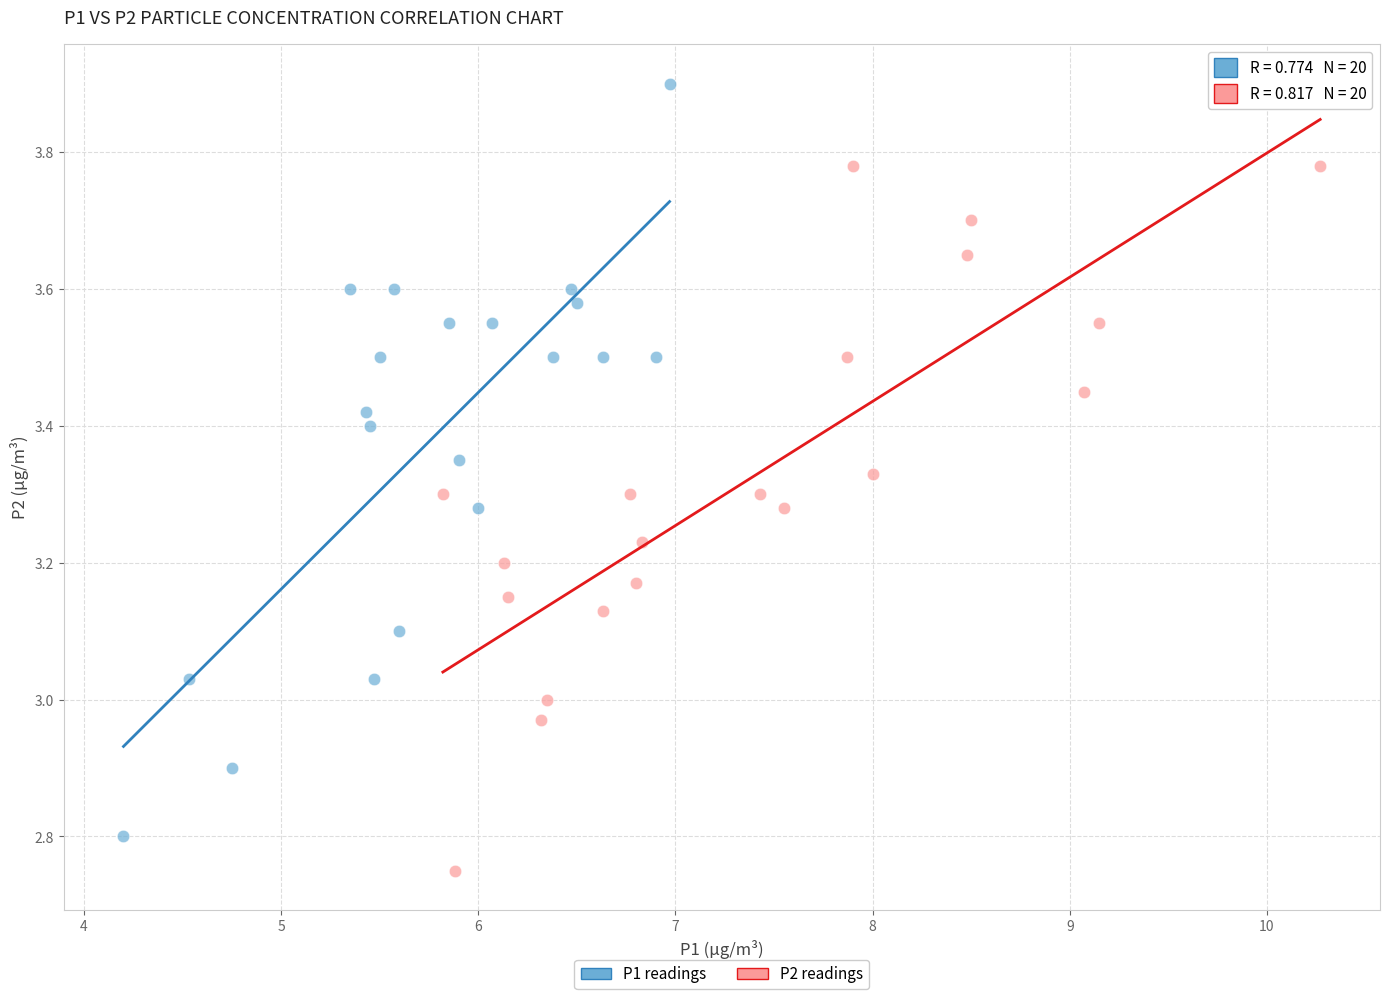

Which series contains the highest Y value?

P1 readings